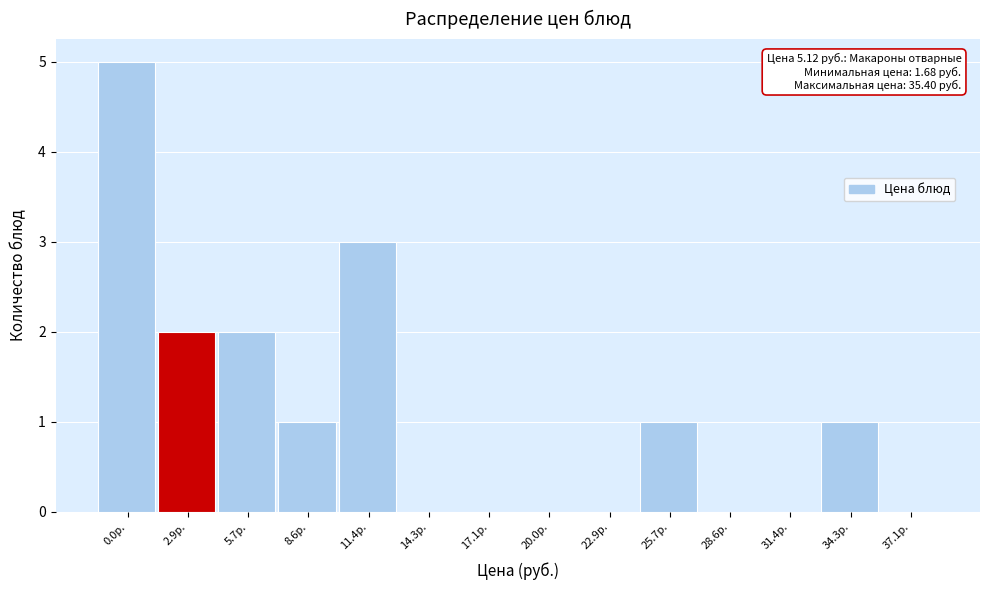

Reading left to right, transcribe all the data shown in this chart.

0.0р.=5	2.9р.=2	5.7р.=2	8.6р.=1	11.4р.=3	14.3р.=0	17.1р.=0	20.0р.=0	22.9р.=0	25.7р.=1	28.6р.=0	31.4р.=0	34.3р.=1	37.1р.=0